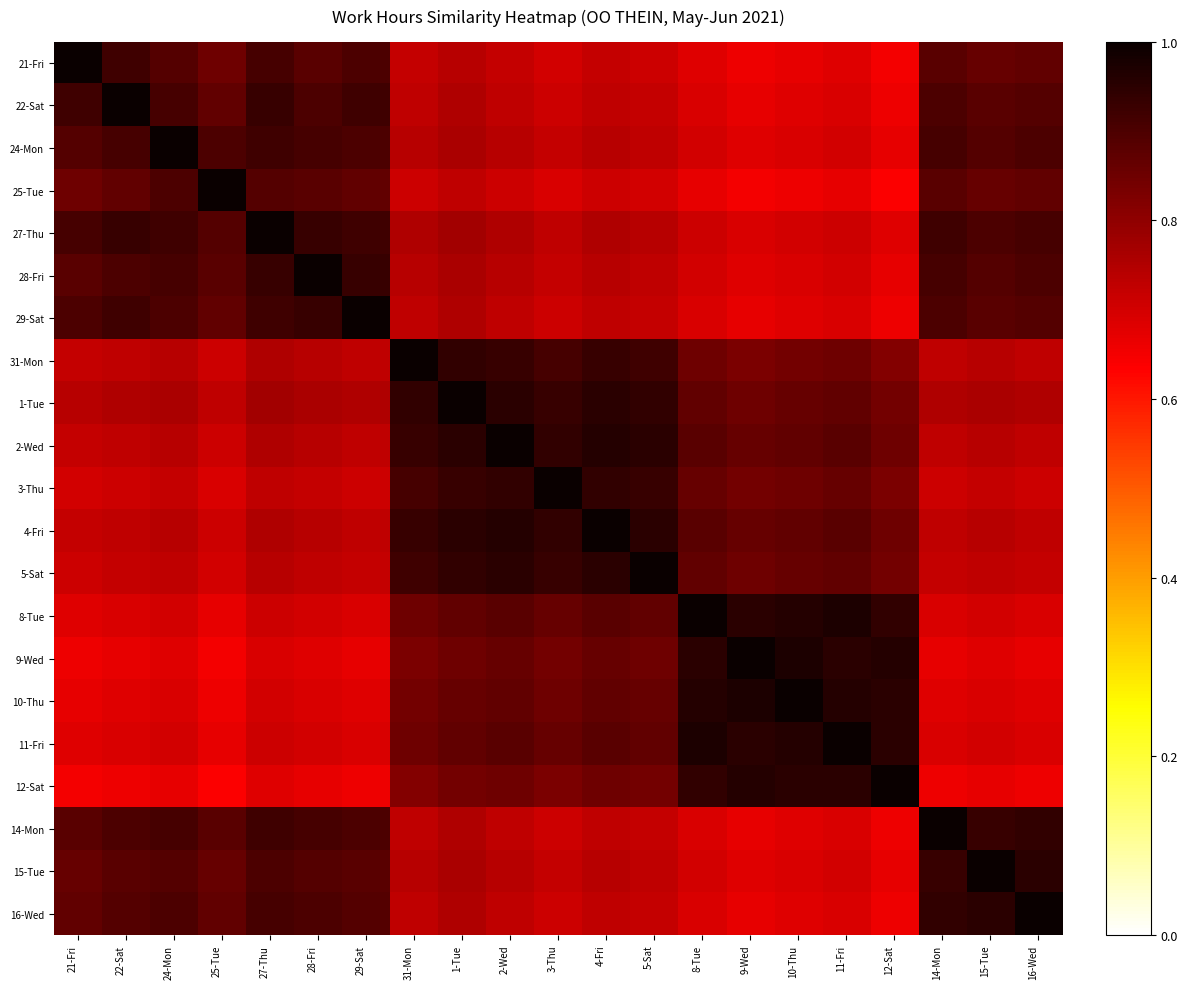

Reading left to right, transcribe all the data shown in this chart.

21-Fri: 21-Fri=1.0	22-Sat=0.9	24-Mon=0.9	25-Tue=0.8	27-Thu=0.9	28-Fri=0.9	29-Sat=0.9	31-Mon=0.7	1-Tue=0.7	2-Wed=0.7	3-Thu=0.7	4-Fri=0.7	5-Sat=0.7	8-Tue=0.7	9-Wed=0.7	10-Thu=0.7	11-Fri=0.7	12-Sat=0.7	14-Mon=0.9	15-Tue=0.9	16-Wed=0.9
22-Sat: 21-Fri=0.9	22-Sat=1.0	24-Mon=0.9	25-Tue=0.9	27-Thu=0.9	28-Fri=0.9	29-Sat=0.9	31-Mon=0.7	1-Tue=0.8	2-Wed=0.7	3-Thu=0.7	4-Fri=0.7	5-Sat=0.7	8-Tue=0.7	9-Wed=0.7	10-Thu=0.7	11-Fri=0.7	12-Sat=0.7	14-Mon=0.9	15-Tue=0.9	16-Wed=0.9
24-Mon: 21-Fri=0.9	22-Sat=0.9	24-Mon=1.0	25-Tue=0.9	27-Thu=0.9	28-Fri=0.9	29-Sat=0.9	31-Mon=0.7	1-Tue=0.8	2-Wed=0.7	3-Thu=0.7	4-Fri=0.7	5-Sat=0.7	8-Tue=0.7	9-Wed=0.7	10-Thu=0.7	11-Fri=0.7	12-Sat=0.7	14-Mon=0.9	15-Tue=0.9	16-Wed=0.9
25-Tue: 21-Fri=0.8	22-Sat=0.9	24-Mon=0.9	25-Tue=1.0	27-Thu=0.9	28-Fri=0.9	29-Sat=0.9	31-Mon=0.7	1-Tue=0.7	2-Wed=0.7	3-Thu=0.7	4-Fri=0.7	5-Sat=0.7	8-Tue=0.7	9-Wed=0.7	10-Thu=0.7	11-Fri=0.7	12-Sat=0.6	14-Mon=0.9	15-Tue=0.9	16-Wed=0.9
27-Thu: 21-Fri=0.9	22-Sat=0.9	24-Mon=0.9	25-Tue=0.9	27-Thu=1.0	28-Fri=0.9	29-Sat=0.9	31-Mon=0.8	1-Tue=0.8	2-Wed=0.8	3-Thu=0.7	4-Fri=0.8	5-Sat=0.7	8-Tue=0.7	9-Wed=0.7	10-Thu=0.7	11-Fri=0.7	12-Sat=0.7	14-Mon=0.9	15-Tue=0.9	16-Wed=0.9
28-Fri: 21-Fri=0.9	22-Sat=0.9	24-Mon=0.9	25-Tue=0.9	27-Thu=0.9	28-Fri=1.0	29-Sat=0.9	31-Mon=0.7	1-Tue=0.8	2-Wed=0.7	3-Thu=0.7	4-Fri=0.7	5-Sat=0.7	8-Tue=0.7	9-Wed=0.7	10-Thu=0.7	11-Fri=0.7	12-Sat=0.7	14-Mon=0.9	15-Tue=0.9	16-Wed=0.9
29-Sat: 21-Fri=0.9	22-Sat=0.9	24-Mon=0.9	25-Tue=0.9	27-Thu=0.9	28-Fri=0.9	29-Sat=1.0	31-Mon=0.7	1-Tue=0.8	2-Wed=0.7	3-Thu=0.7	4-Fri=0.7	5-Sat=0.7	8-Tue=0.7	9-Wed=0.7	10-Thu=0.7	11-Fri=0.7	12-Sat=0.7	14-Mon=0.9	15-Tue=0.9	16-Wed=0.9
31-Mon: 21-Fri=0.7	22-Sat=0.7	24-Mon=0.7	25-Tue=0.7	27-Thu=0.8	28-Fri=0.7	29-Sat=0.7	31-Mon=1.0	1-Tue=0.9	2-Wed=0.9	3-Thu=0.9	4-Fri=0.9	5-Sat=0.9	8-Tue=0.8	9-Wed=0.8	10-Thu=0.8	11-Fri=0.8	12-Sat=0.8	14-Mon=0.7	15-Tue=0.7	16-Wed=0.7
1-Tue: 21-Fri=0.7	22-Sat=0.8	24-Mon=0.8	25-Tue=0.7	27-Thu=0.8	28-Fri=0.8	29-Sat=0.8	31-Mon=0.9	1-Tue=1.0	2-Wed=0.9	3-Thu=0.9	4-Fri=0.9	5-Sat=0.9	8-Tue=0.9	9-Wed=0.8	10-Thu=0.9	11-Fri=0.9	12-Sat=0.8	14-Mon=0.8	15-Tue=0.8	16-Wed=0.8
2-Wed: 21-Fri=0.7	22-Sat=0.7	24-Mon=0.7	25-Tue=0.7	27-Thu=0.8	28-Fri=0.7	29-Sat=0.7	31-Mon=0.9	1-Tue=0.9	2-Wed=1.0	3-Thu=0.9	4-Fri=1.0	5-Sat=0.9	8-Tue=0.9	9-Wed=0.9	10-Thu=0.9	11-Fri=0.9	12-Sat=0.8	14-Mon=0.7	15-Tue=0.7	16-Wed=0.7
3-Thu: 21-Fri=0.7	22-Sat=0.7	24-Mon=0.7	25-Tue=0.7	27-Thu=0.7	28-Fri=0.7	29-Sat=0.7	31-Mon=0.9	1-Tue=0.9	2-Wed=0.9	3-Thu=1.0	4-Fri=0.9	5-Sat=0.9	8-Tue=0.9	9-Wed=0.8	10-Thu=0.8	11-Fri=0.9	12-Sat=0.8	14-Mon=0.7	15-Tue=0.7	16-Wed=0.7
4-Fri: 21-Fri=0.7	22-Sat=0.7	24-Mon=0.7	25-Tue=0.7	27-Thu=0.8	28-Fri=0.7	29-Sat=0.7	31-Mon=0.9	1-Tue=0.9	2-Wed=1.0	3-Thu=0.9	4-Fri=1.0	5-Sat=0.9	8-Tue=0.9	9-Wed=0.9	10-Thu=0.9	11-Fri=0.9	12-Sat=0.8	14-Mon=0.7	15-Tue=0.7	16-Wed=0.7
5-Sat: 21-Fri=0.7	22-Sat=0.7	24-Mon=0.7	25-Tue=0.7	27-Thu=0.7	28-Fri=0.7	29-Sat=0.7	31-Mon=0.9	1-Tue=0.9	2-Wed=0.9	3-Thu=0.9	4-Fri=0.9	5-Sat=1.0	8-Tue=0.9	9-Wed=0.8	10-Thu=0.9	11-Fri=0.9	12-Sat=0.8	14-Mon=0.7	15-Tue=0.7	16-Wed=0.7
8-Tue: 21-Fri=0.7	22-Sat=0.7	24-Mon=0.7	25-Tue=0.7	27-Thu=0.7	28-Fri=0.7	29-Sat=0.7	31-Mon=0.8	1-Tue=0.9	2-Wed=0.9	3-Thu=0.9	4-Fri=0.9	5-Sat=0.9	8-Tue=1.0	9-Wed=0.9	10-Thu=1.0	11-Fri=1.0	12-Sat=0.9	14-Mon=0.7	15-Tue=0.7	16-Wed=0.7
9-Wed: 21-Fri=0.7	22-Sat=0.7	24-Mon=0.7	25-Tue=0.7	27-Thu=0.7	28-Fri=0.7	29-Sat=0.7	31-Mon=0.8	1-Tue=0.8	2-Wed=0.9	3-Thu=0.8	4-Fri=0.9	5-Sat=0.8	8-Tue=0.9	9-Wed=1.0	10-Thu=1.0	11-Fri=0.9	12-Sat=1.0	14-Mon=0.7	15-Tue=0.7	16-Wed=0.7
10-Thu: 21-Fri=0.7	22-Sat=0.7	24-Mon=0.7	25-Tue=0.7	27-Thu=0.7	28-Fri=0.7	29-Sat=0.7	31-Mon=0.8	1-Tue=0.9	2-Wed=0.9	3-Thu=0.8	4-Fri=0.9	5-Sat=0.9	8-Tue=1.0	9-Wed=1.0	10-Thu=1.0	11-Fri=1.0	12-Sat=0.9	14-Mon=0.7	15-Tue=0.7	16-Wed=0.7
11-Fri: 21-Fri=0.7	22-Sat=0.7	24-Mon=0.7	25-Tue=0.7	27-Thu=0.7	28-Fri=0.7	29-Sat=0.7	31-Mon=0.8	1-Tue=0.9	2-Wed=0.9	3-Thu=0.9	4-Fri=0.9	5-Sat=0.9	8-Tue=1.0	9-Wed=0.9	10-Thu=1.0	11-Fri=1.0	12-Sat=0.9	14-Mon=0.7	15-Tue=0.7	16-Wed=0.7
12-Sat: 21-Fri=0.7	22-Sat=0.7	24-Mon=0.7	25-Tue=0.6	27-Thu=0.7	28-Fri=0.7	29-Sat=0.7	31-Mon=0.8	1-Tue=0.8	2-Wed=0.8	3-Thu=0.8	4-Fri=0.8	5-Sat=0.8	8-Tue=0.9	9-Wed=1.0	10-Thu=0.9	11-Fri=0.9	12-Sat=1.0	14-Mon=0.7	15-Tue=0.7	16-Wed=0.7
14-Mon: 21-Fri=0.9	22-Sat=0.9	24-Mon=0.9	25-Tue=0.9	27-Thu=0.9	28-Fri=0.9	29-Sat=0.9	31-Mon=0.7	1-Tue=0.8	2-Wed=0.7	3-Thu=0.7	4-Fri=0.7	5-Sat=0.7	8-Tue=0.7	9-Wed=0.7	10-Thu=0.7	11-Fri=0.7	12-Sat=0.7	14-Mon=1.0	15-Tue=0.9	16-Wed=0.9
15-Tue: 21-Fri=0.9	22-Sat=0.9	24-Mon=0.9	25-Tue=0.9	27-Thu=0.9	28-Fri=0.9	29-Sat=0.9	31-Mon=0.7	1-Tue=0.8	2-Wed=0.7	3-Thu=0.7	4-Fri=0.7	5-Sat=0.7	8-Tue=0.7	9-Wed=0.7	10-Thu=0.7	11-Fri=0.7	12-Sat=0.7	14-Mon=0.9	15-Tue=1.0	16-Wed=0.9
16-Wed: 21-Fri=0.9	22-Sat=0.9	24-Mon=0.9	25-Tue=0.9	27-Thu=0.9	28-Fri=0.9	29-Sat=0.9	31-Mon=0.7	1-Tue=0.8	2-Wed=0.7	3-Thu=0.7	4-Fri=0.7	5-Sat=0.7	8-Tue=0.7	9-Wed=0.7	10-Thu=0.7	11-Fri=0.7	12-Sat=0.7	14-Mon=0.9	15-Tue=0.9	16-Wed=1.0